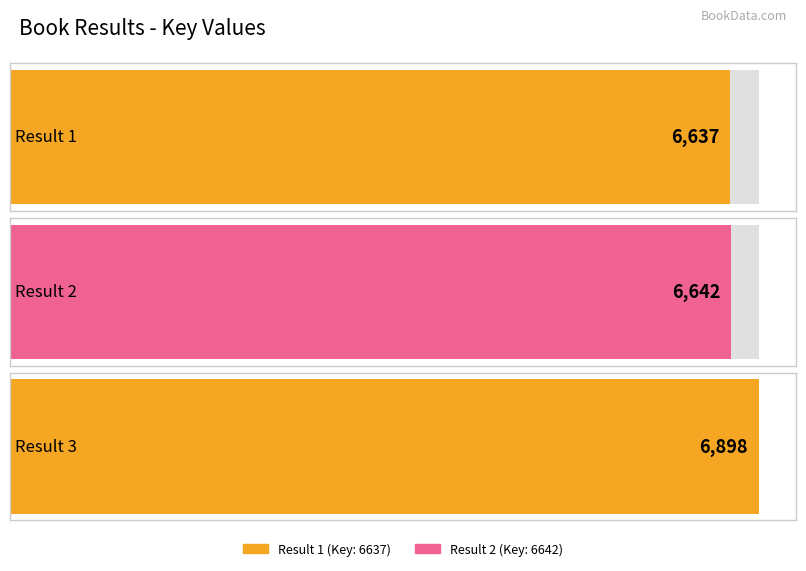

Is it true that the value at 2 is 6642?

True